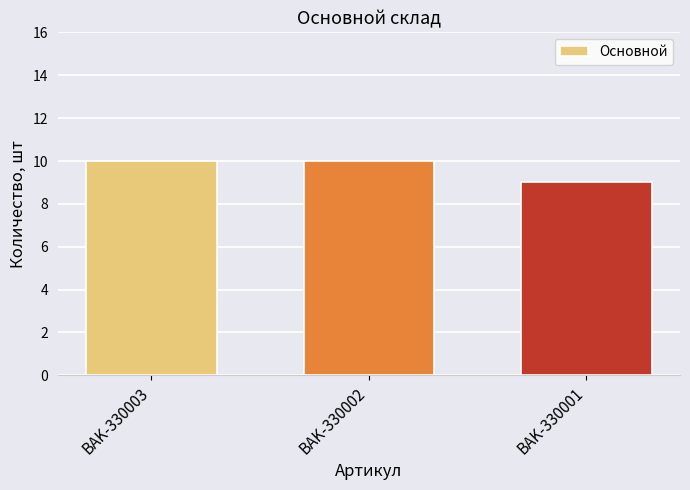

Reading left to right, transcribe all the data shown in this chart.

10	10	9